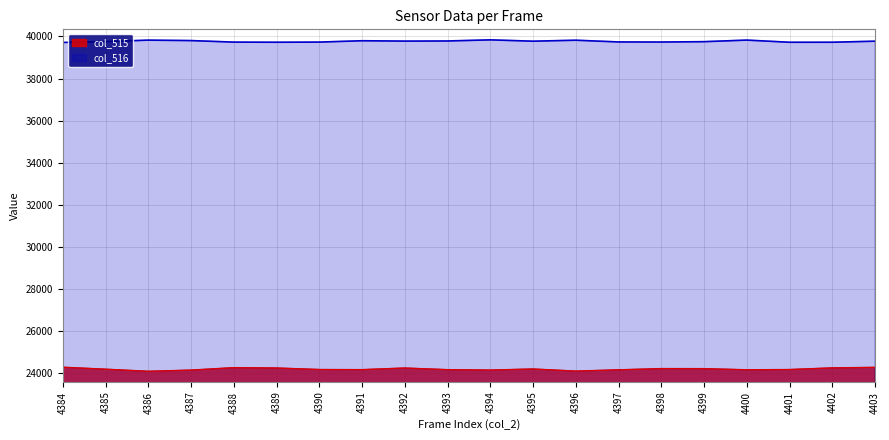

Reading left to right, list all the values displayed in this chart.

col_515: 24288	24194	24095	24151	24267	24251	24179	24173	24250	24172	24152	24204	24104	24164	24223	24220	24166	24178	24257	24281
col_516: 39713	39753	39823	39802	39729	39723	39730	39794	39777	39783	39836	39773	39819	39737	39733	39750	39825	39722	39723	39773